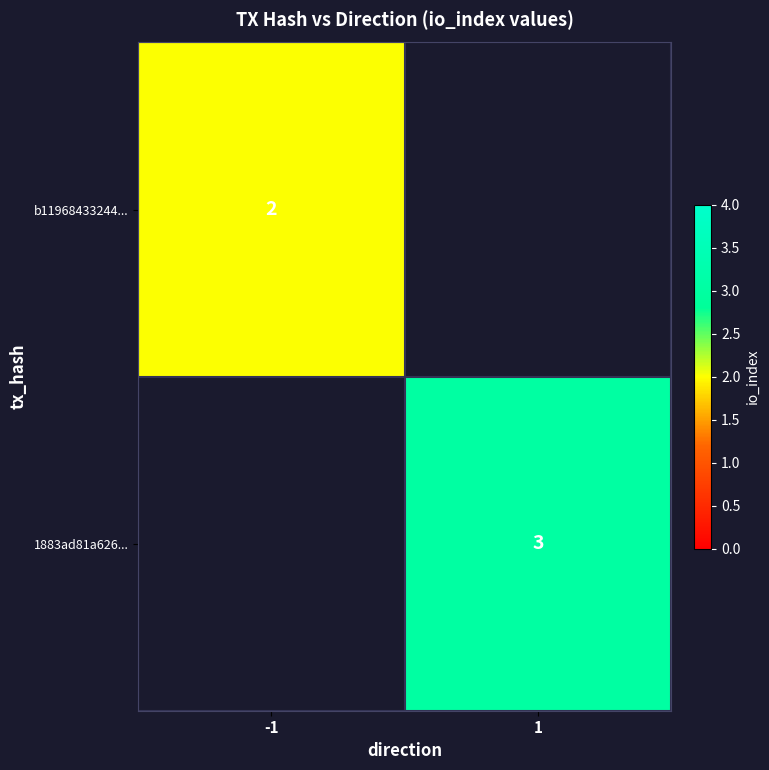

True or false: b11968433244... has a value of 1 at -1.

False